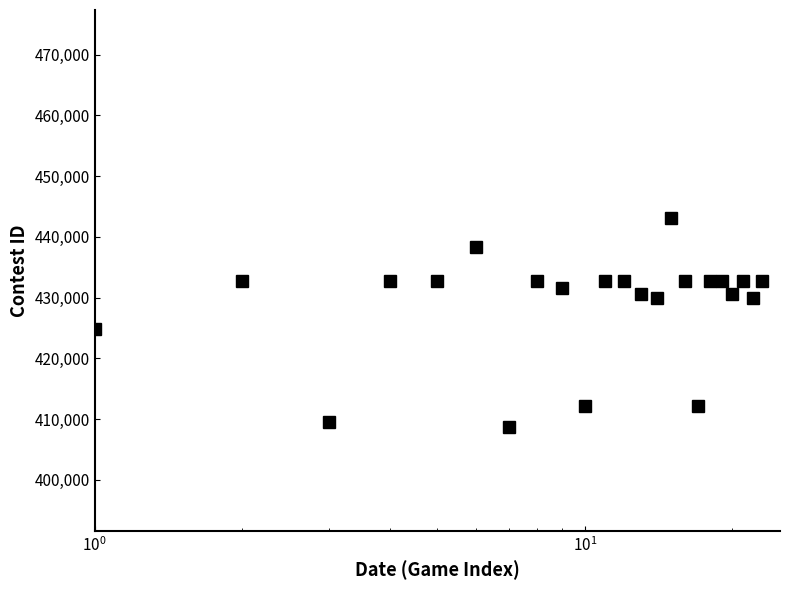

How many data points are less than 432672?

11